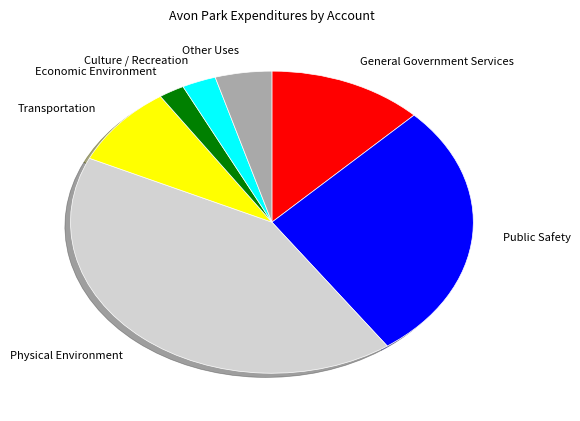

Combined, do Public Safety and General Government Services account for over 50%?

No